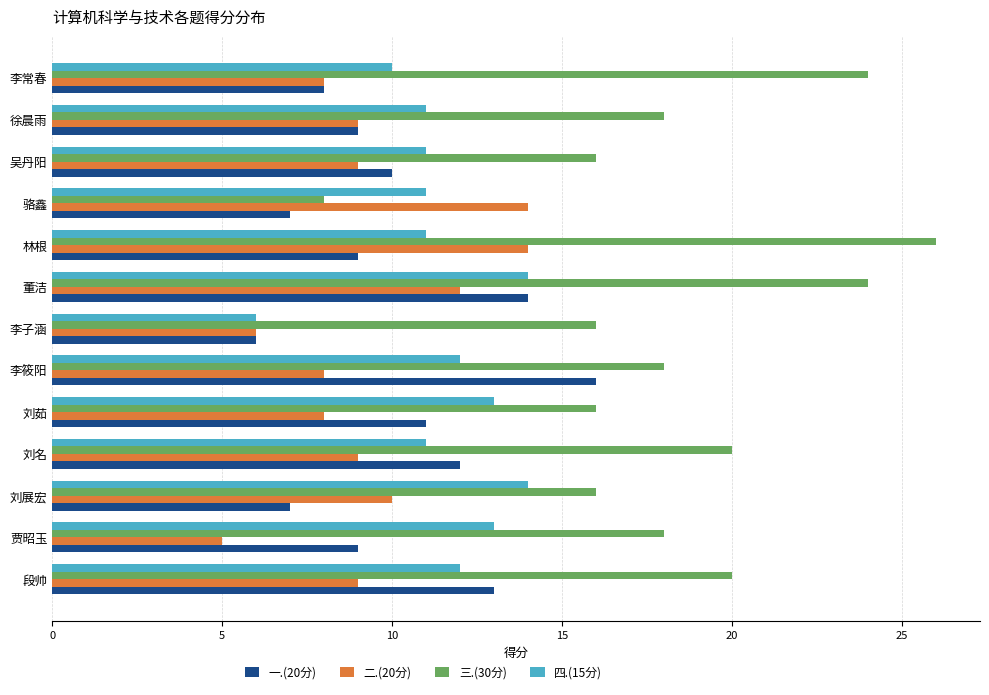

Is the value of 二.(20分) at 刘名 greater than the value of 四.(15分) at 徐晨雨?

No